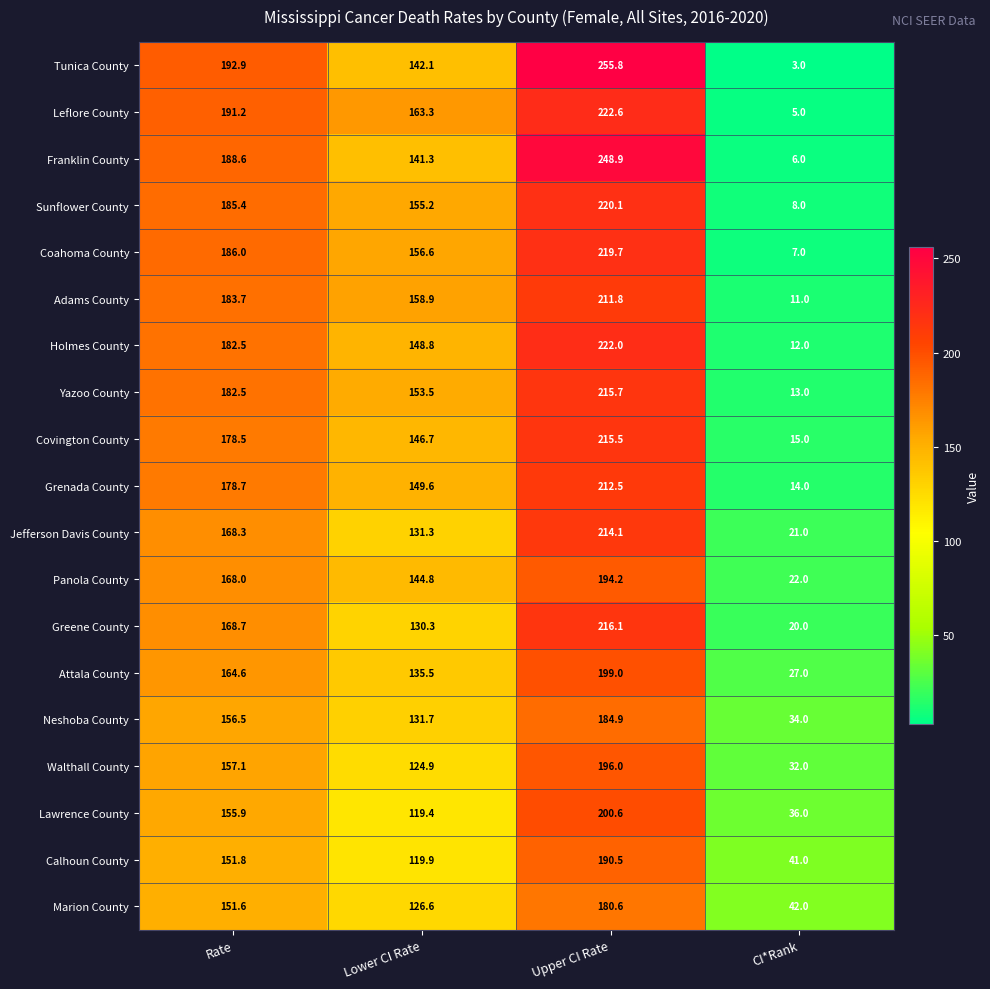

The Coahoma County series shows 219.7 at Upper CI Rate. True or false?

True